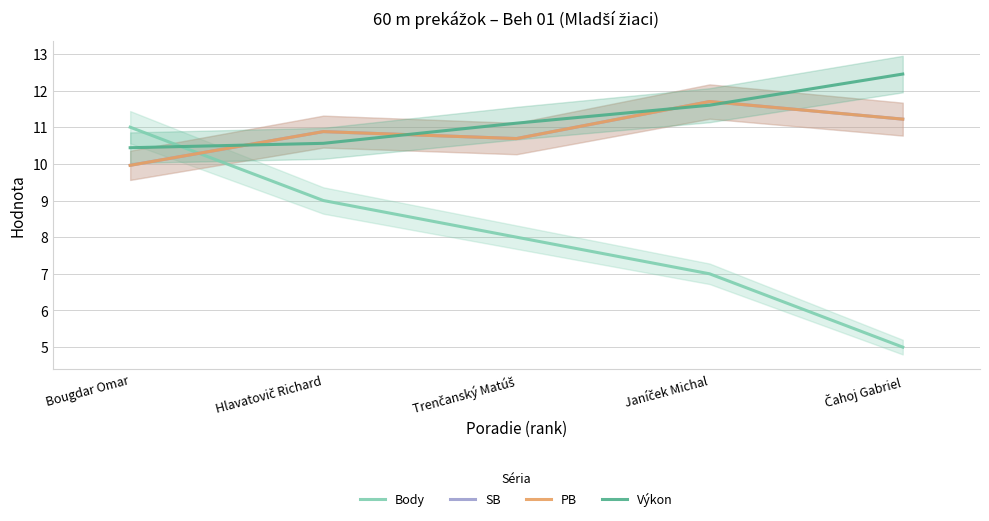

What is the difference between the maximum and minimum values in the Výkon series?

2.0